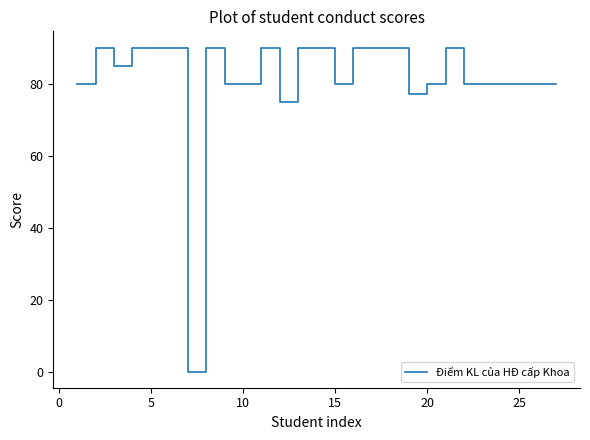

What is the difference between the maximum and minimum values?

90